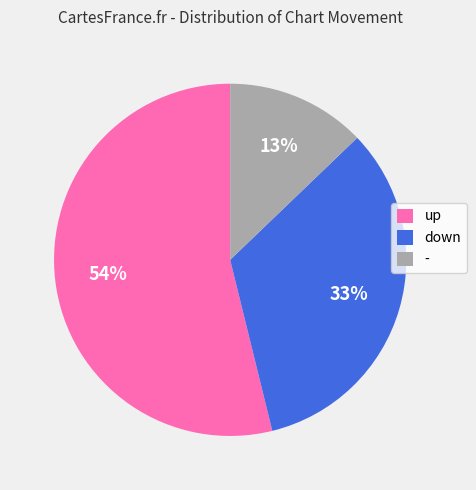

To the nearest percent, what is the difference between the up and down slice percentages?

21%